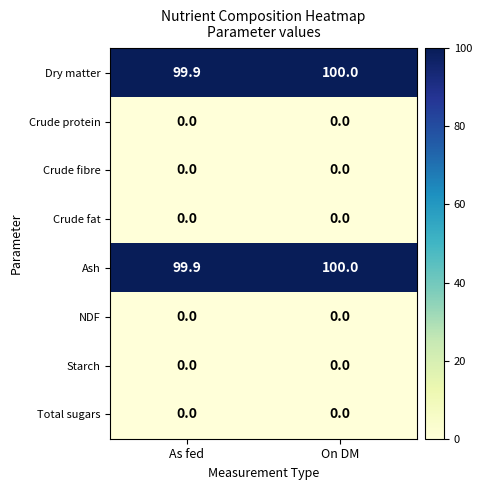

At which category does the chart reach its peak across all series?

On DM